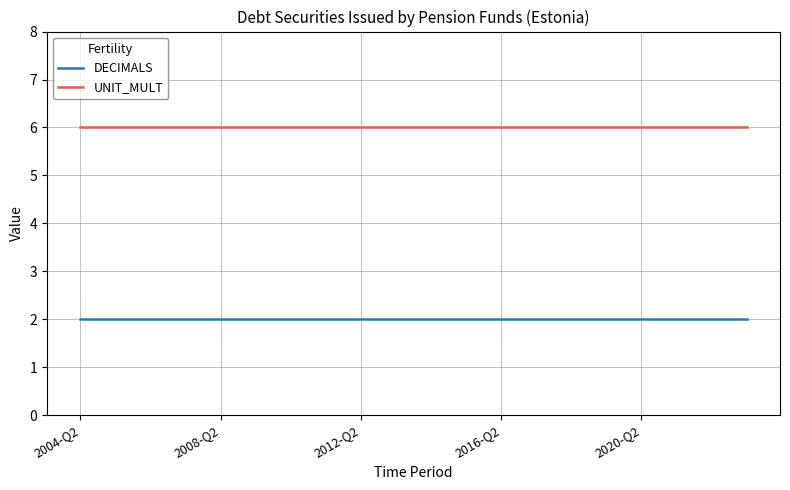

What is the maximum value for UNIT_MULT?

6